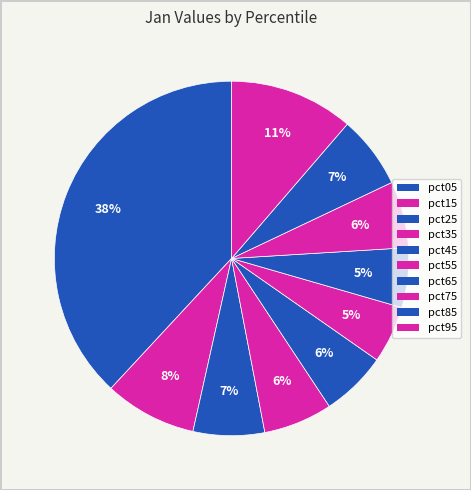

Count the number of slices in the pie.

10